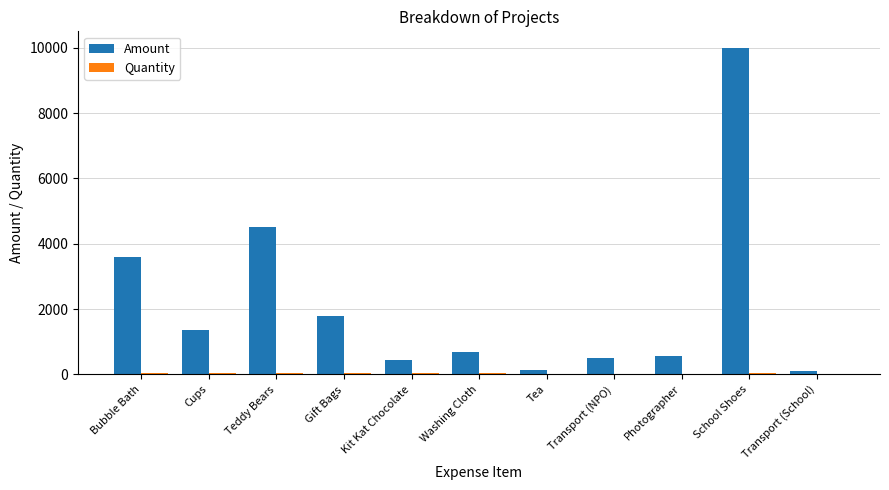

What is the maximum value shown in the chart?

10000